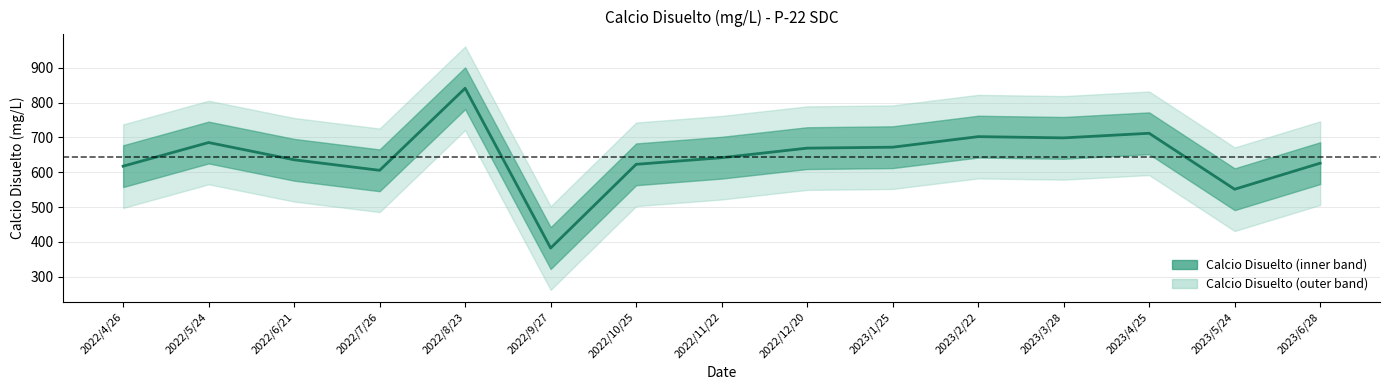

What position from the right is 2023/1/25?

6